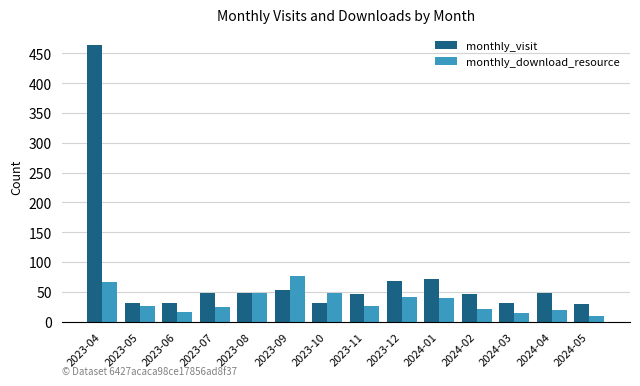

What is the label of the 10th bar from the left?

2024-01